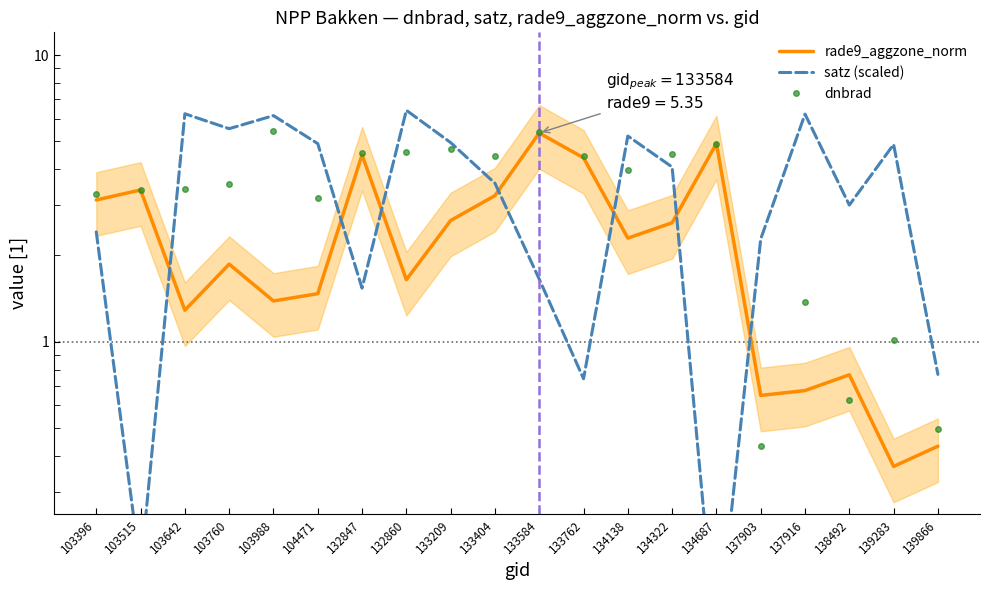

Rank the series at 103760 from highest to lowest value.

satz (scaled), dnbrad, rade9_aggzone_norm